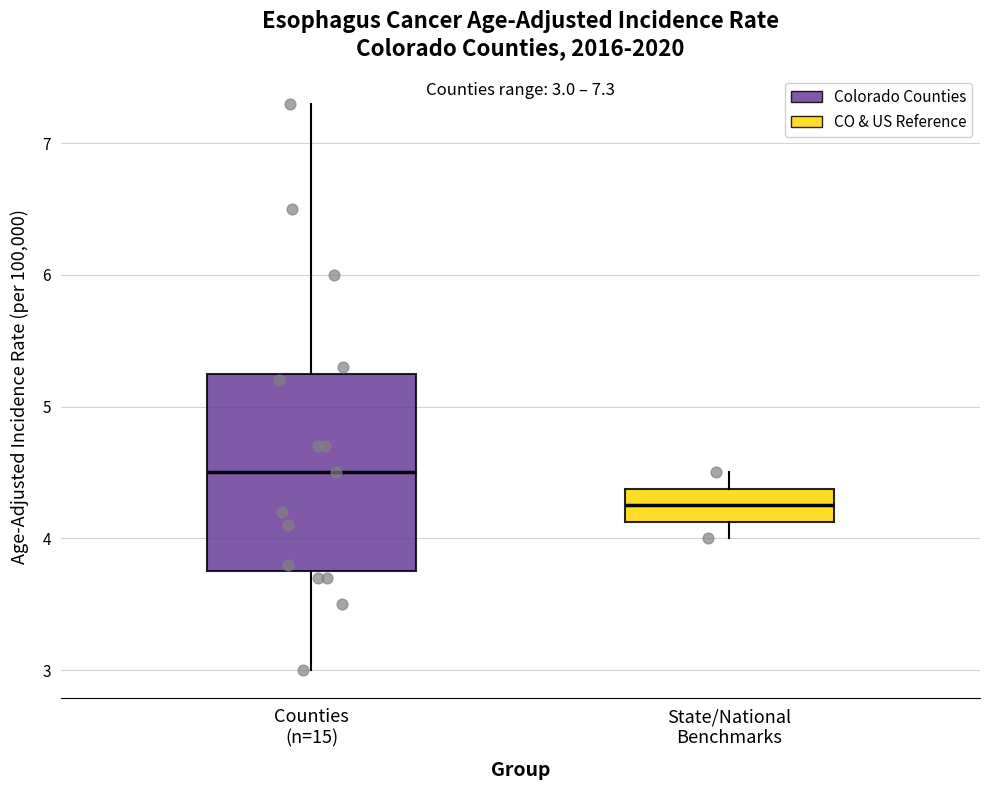

Which box is the tallest, from its lower edge to its upper edge?

Counties (n=15)